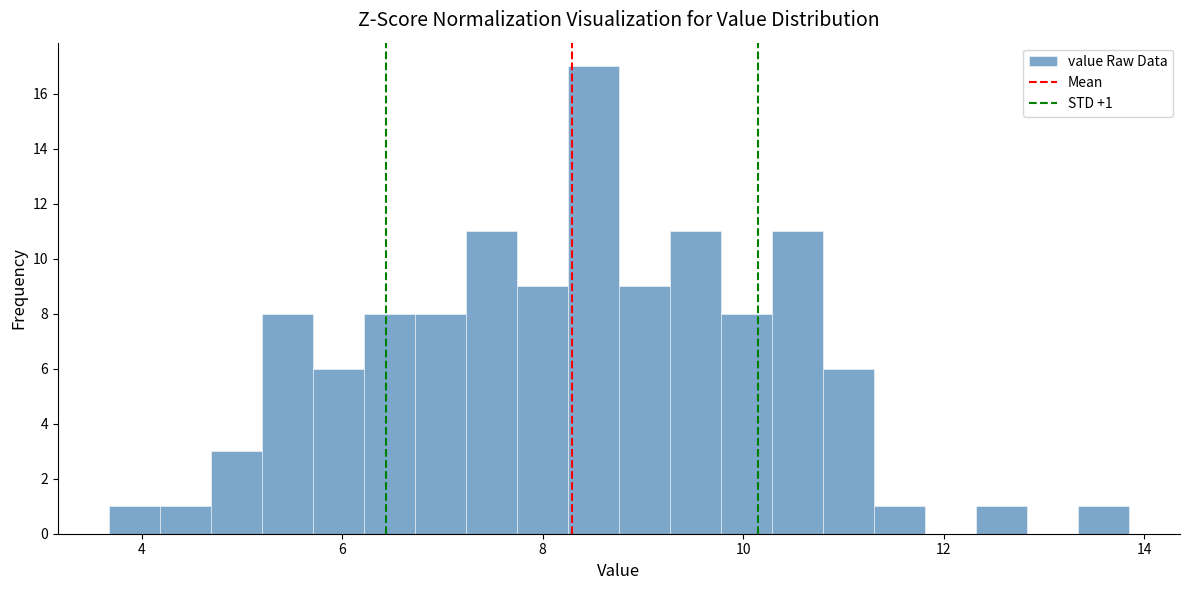

Around what value on the x-axis is the tallest bar? Give the approximate position of its centre, as read against the axis.

8.6